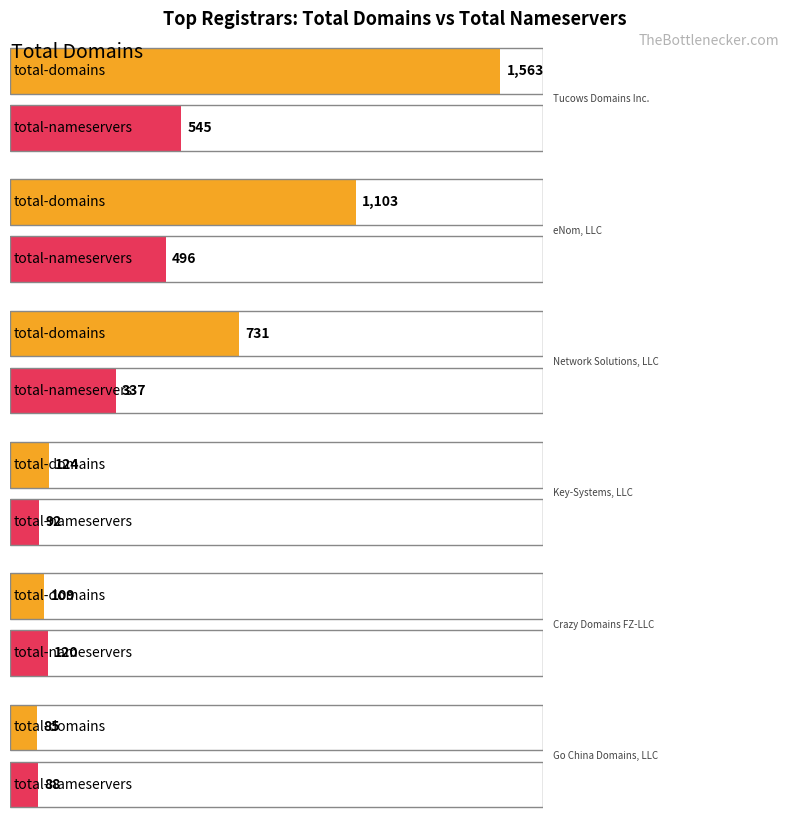

Read the Maximum utilization value at Crazy Domains FZ-LLC, to the nearest 10.

120